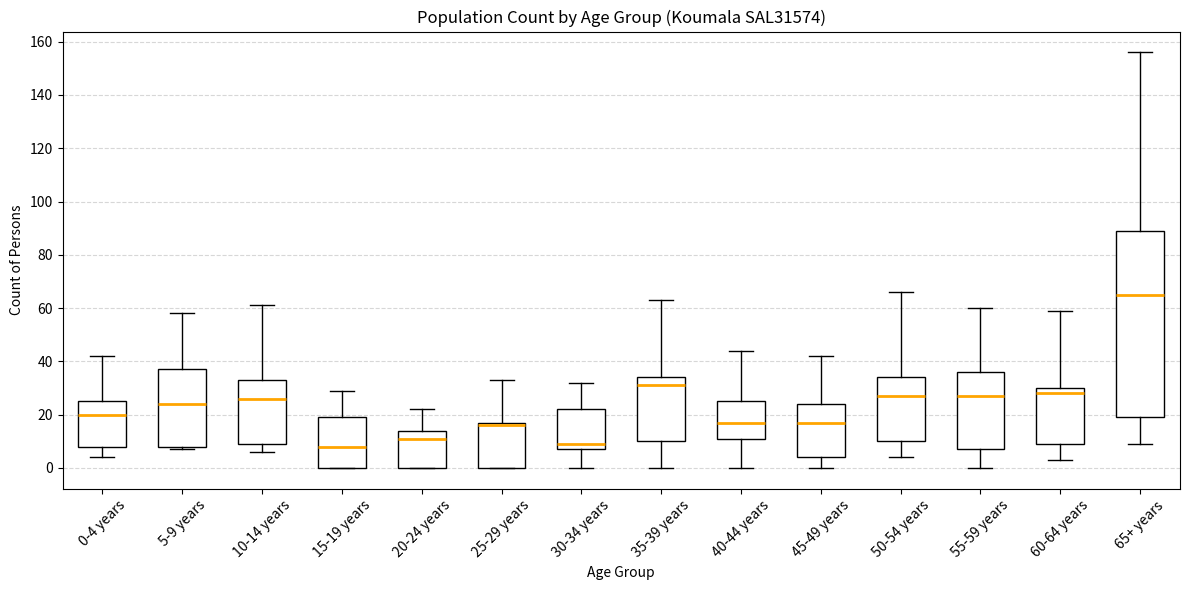

Reading left to right, read every box against the y-axis: the position of its median line, the range the box covers, and the ends of its whiskers. The values are not printed on the chart, so give them approximately, as read against the axis.

0-4 years: median 20, box 8 to 26, whiskers 4 to 42
5-9 years: median 24, box 8 to 38, whiskers 8 (just below the box's lower edge) to 58
10-14 years: median 26, box 10 to 34, whiskers 6 to 62
15-19 years: median 8, box 0 to 20, whiskers 0 to 30
20-24 years: median 12, box 0 to 14, whiskers 0 to 22
25-29 years: median 16, box 0 to 18, whiskers 0 to 34
30-34 years: median 10, box 8 to 22, whiskers 0 to 32
35-39 years: median 32, box 10 to 34, whiskers 0 to 64
40-44 years: median 18, box 12 to 26, whiskers 0 to 44
45-49 years: median 18, box 4 to 24, whiskers 0 to 42
50-54 years: median 28, box 10 to 34, whiskers 4 to 66
55-59 years: median 28, box 8 to 36, whiskers 0 to 60
60-64 years: median 28, box 10 to 30, whiskers 4 to 60
65+ years: median 66, box 20 to 90, whiskers 10 to 156